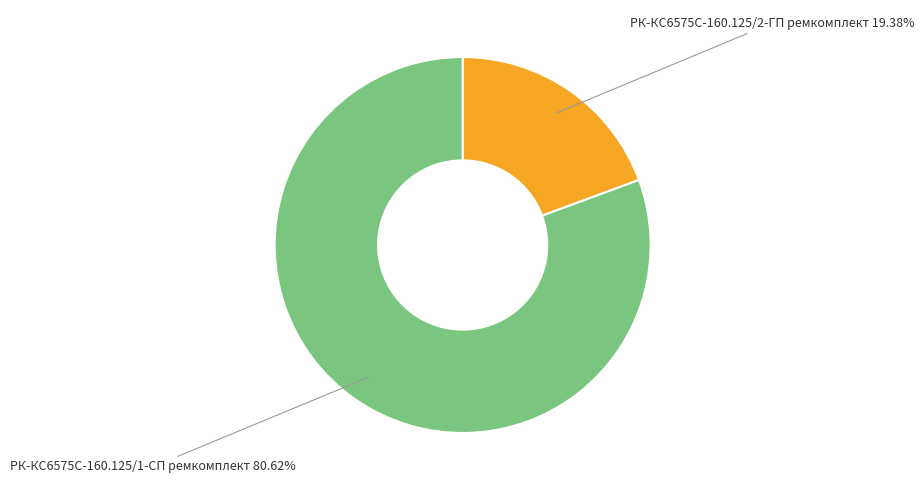

Count the number of slices in the pie.

2